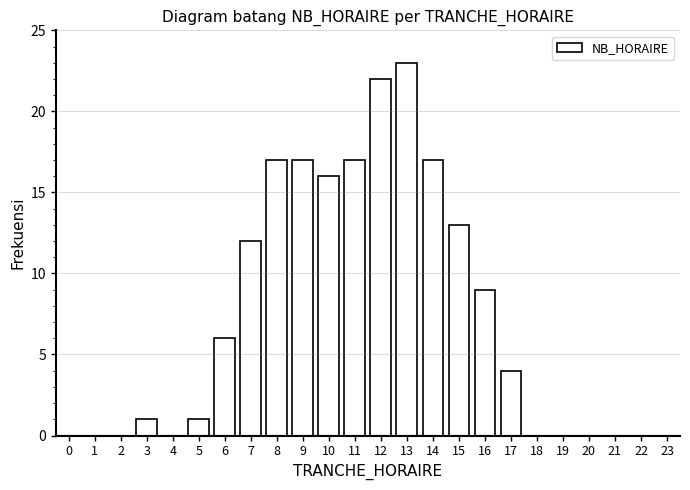

Reading left to right, extract all data points from this chart.

0=0	1=0	2=0	3=1	4=0	5=1	6=6	7=12	8=17	9=17	10=16	11=17	12=22	13=23	14=17	15=13	16=9	17=4	18=0	19=0	20=0	21=0	22=0	23=0